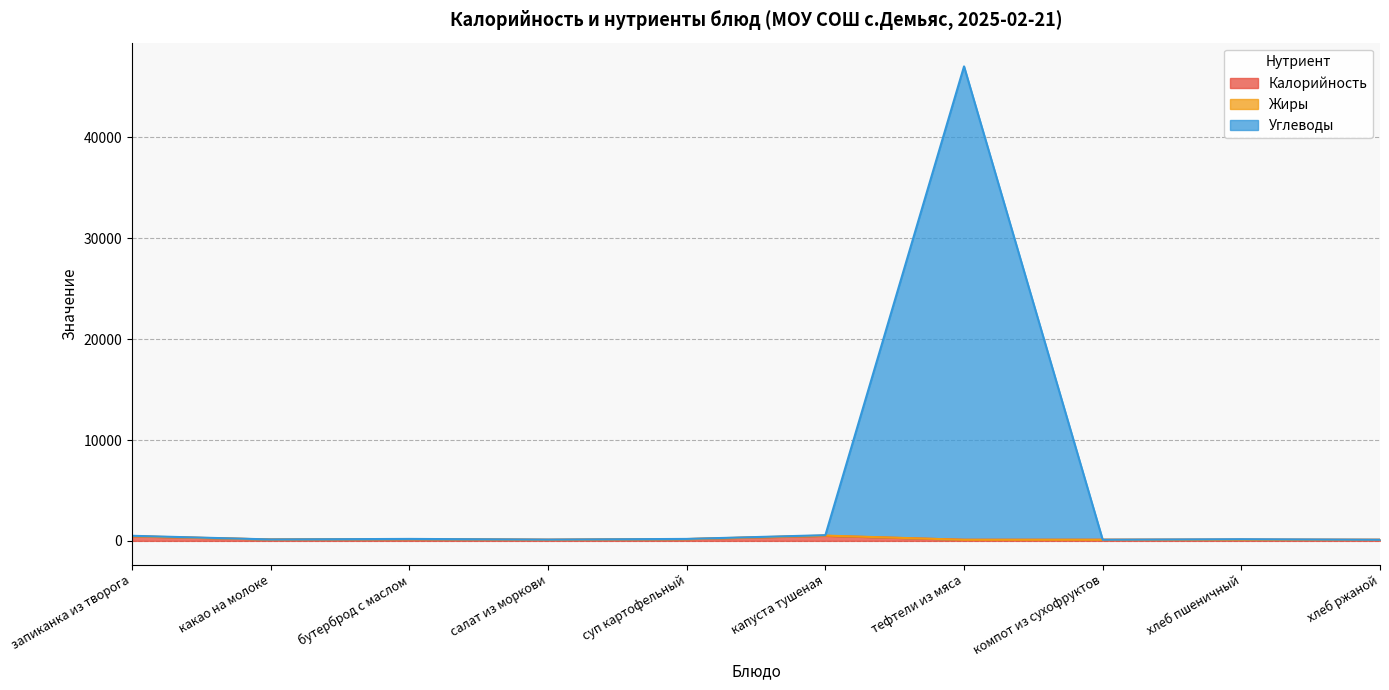

Between компот из сухофруктов and салат из моркови, which is larger?

компот из сухофруктов